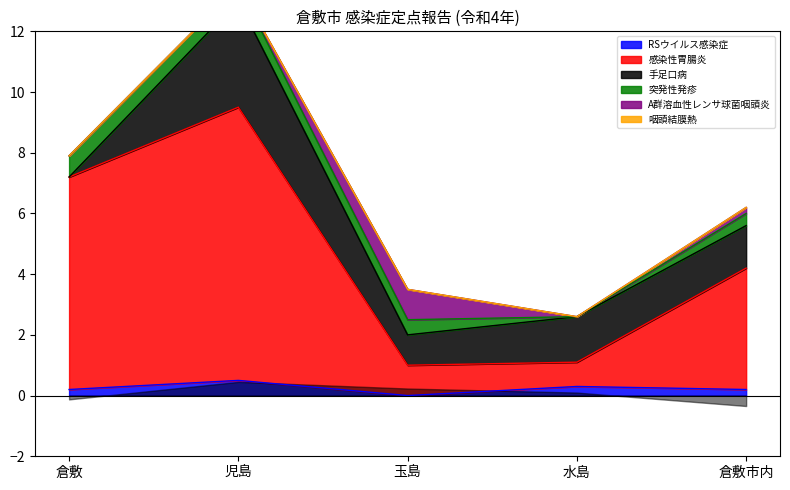

True or false: 咽頭結膜熱 has more than 0 interior local peaks.

False